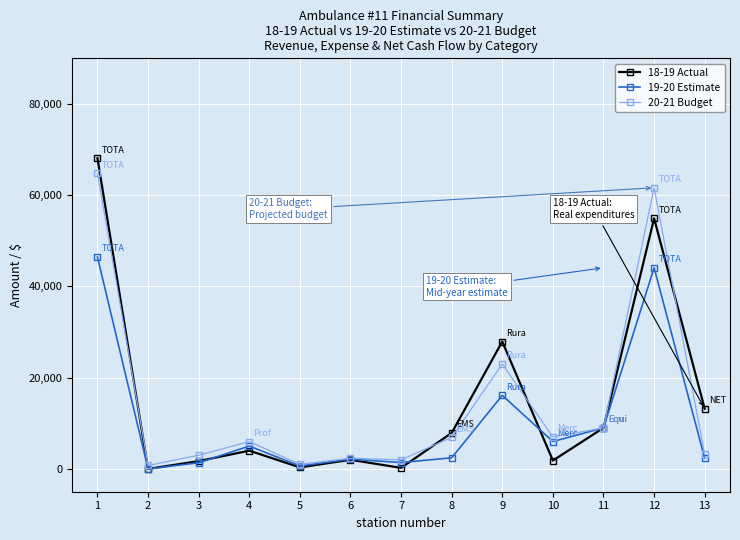

Is the value of 19-20 Estimate at 3 greater than the value of 18-19 Actual at 13?

No